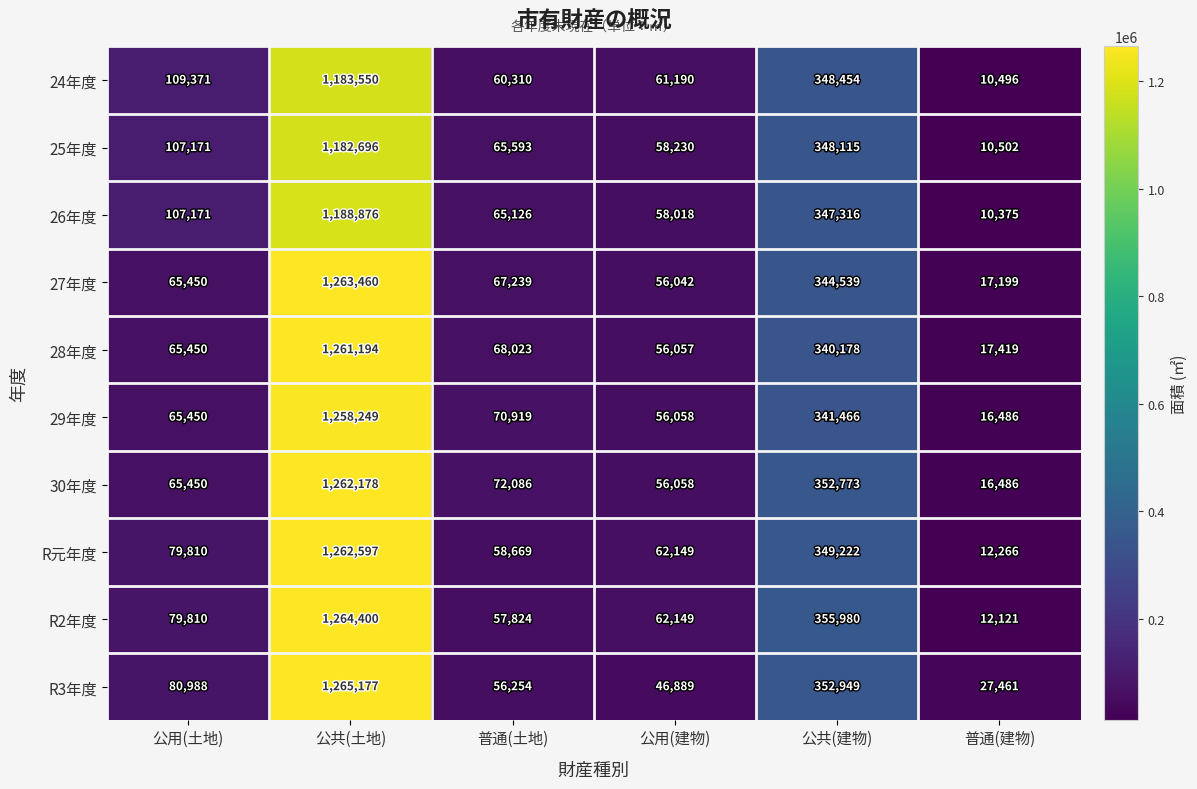

At which label is R元年度 closest to 637431?

公共(建物)